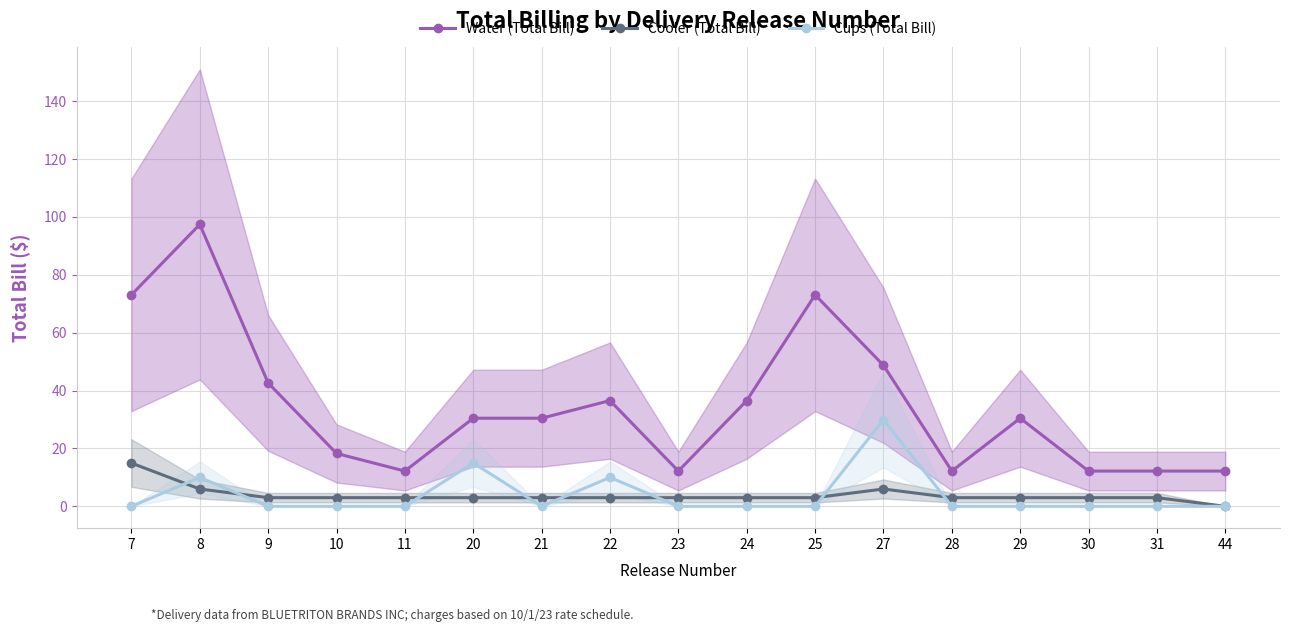

The Cooler (Total Bill) series shows 3.0 at 24. True or false?

True